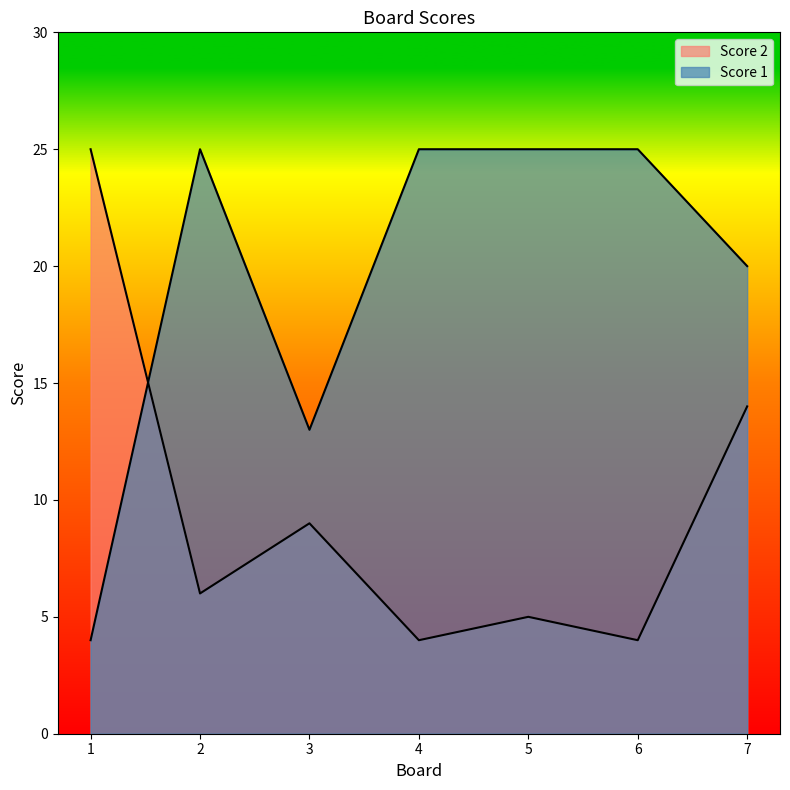

Is the value of Score 2 at 1 greater than the value of Score 1 at 2?

No